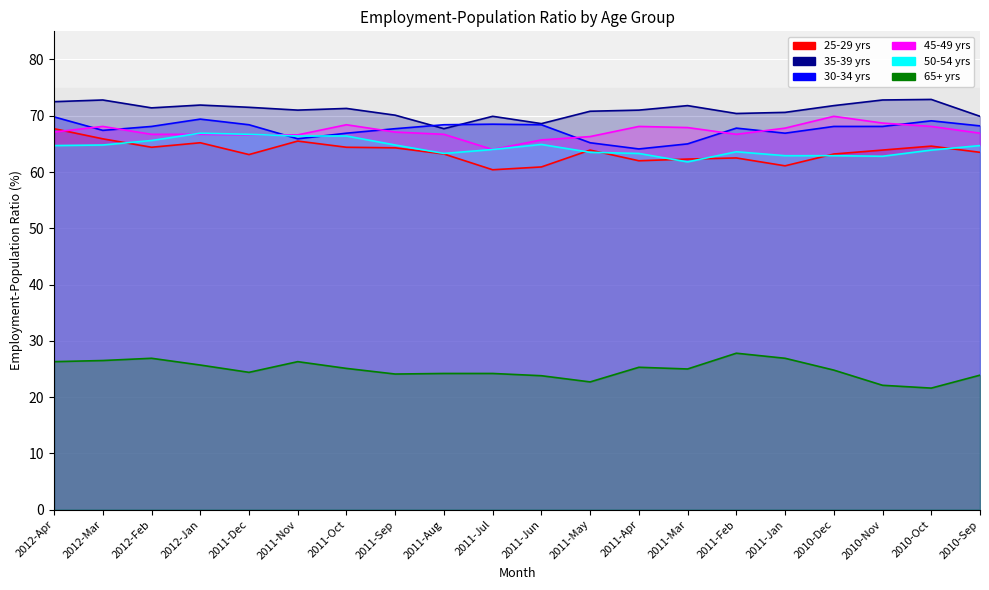

True or false: 65+ yrs and 45-49 yrs cross at least once.

False